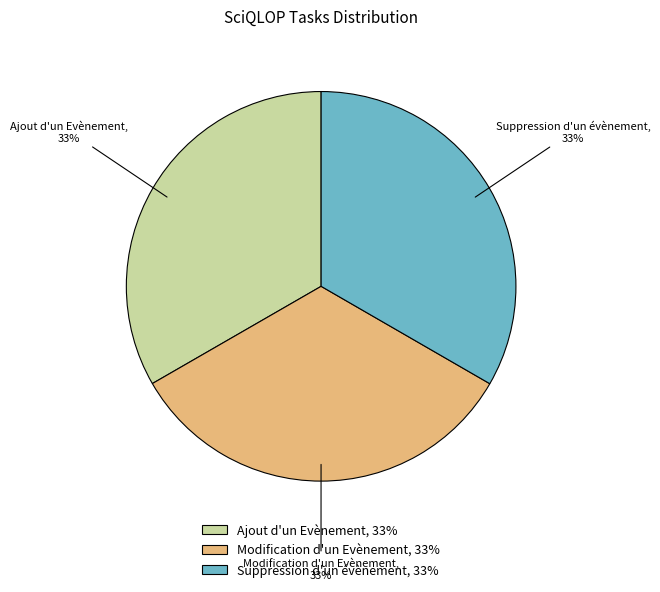

Does Modification d'un Evènement represent more than half of the total?

No